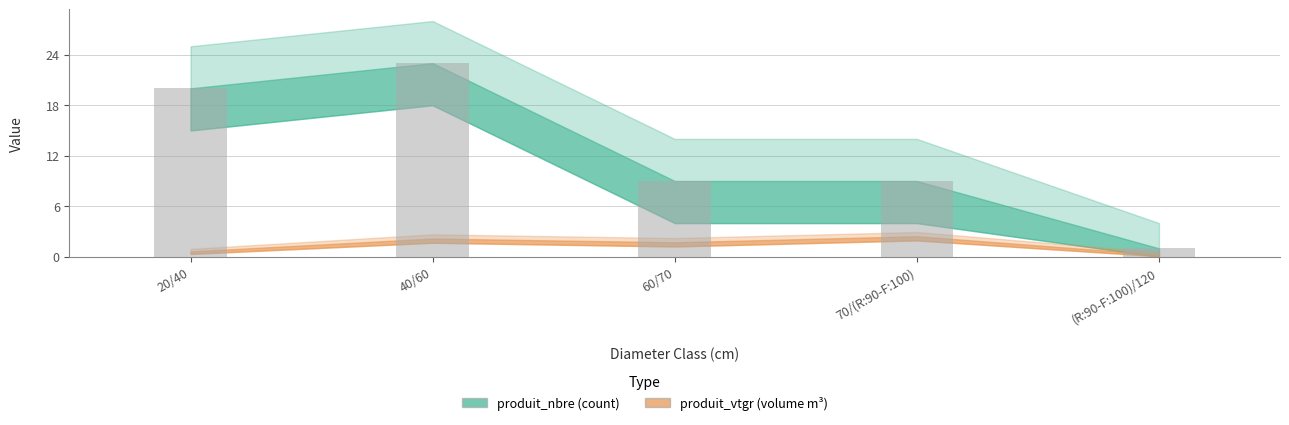

What is the label of the 5th bar from the right?

20/40